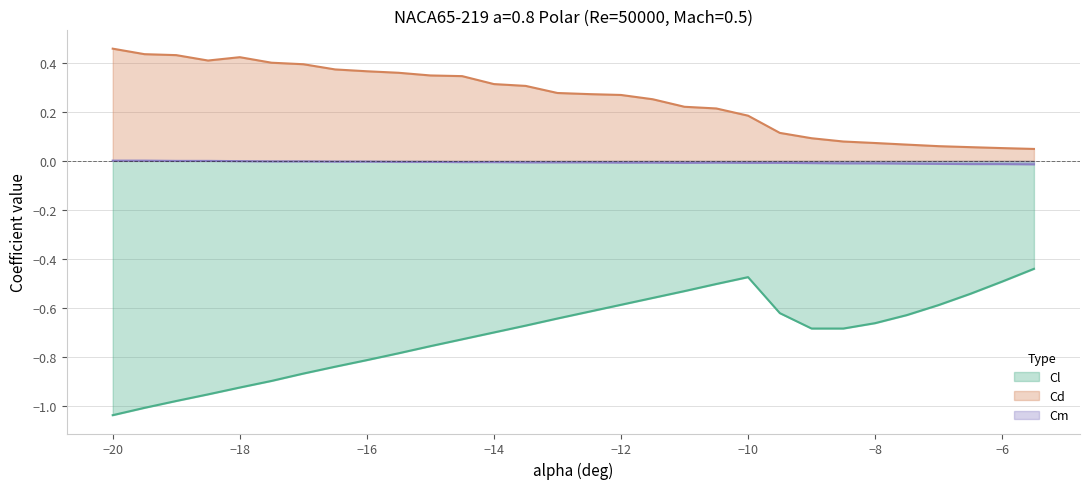

How many lines are shown in the chart?

3